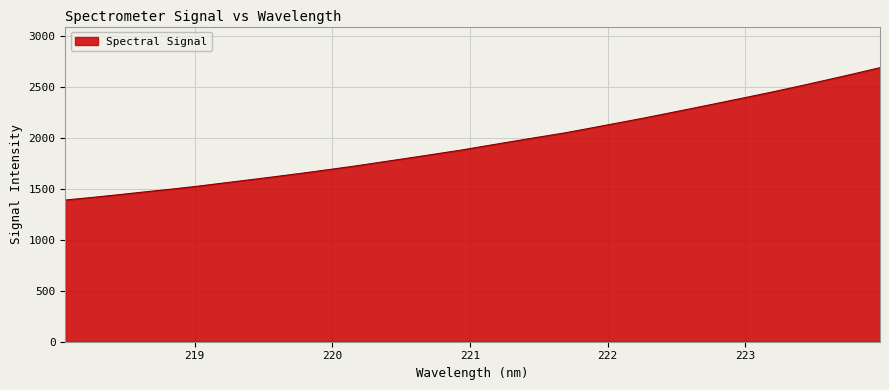

What is the smallest value displayed?

1389.9